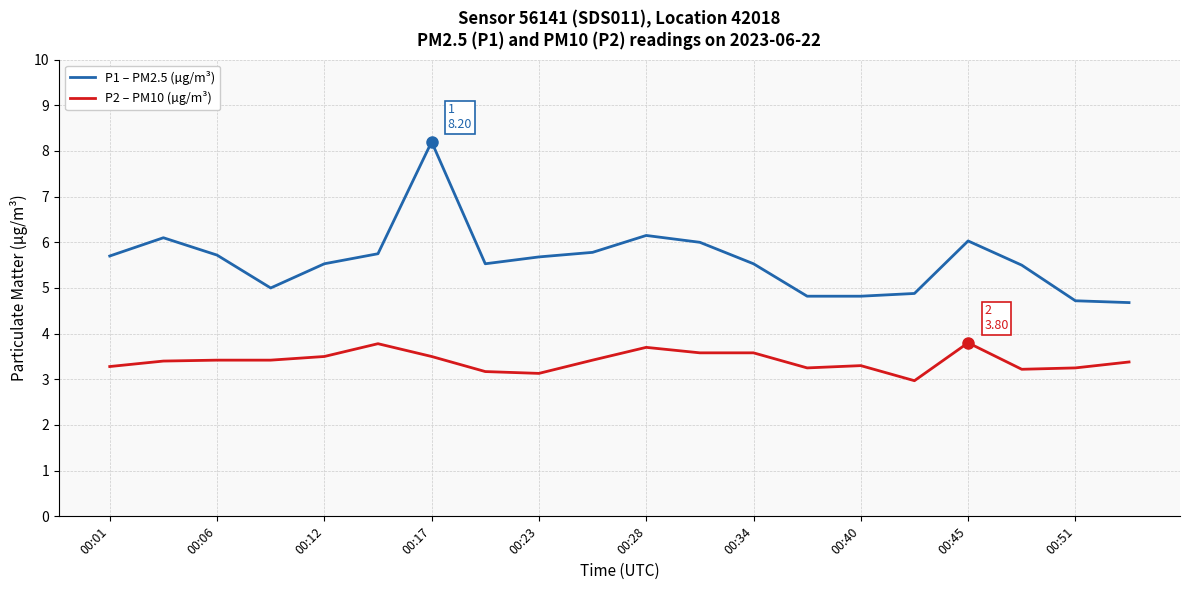

True or false: P2 – PM10 (µg/m³) and P1 – PM2.5 (µg/m³) intersect in this chart.

False